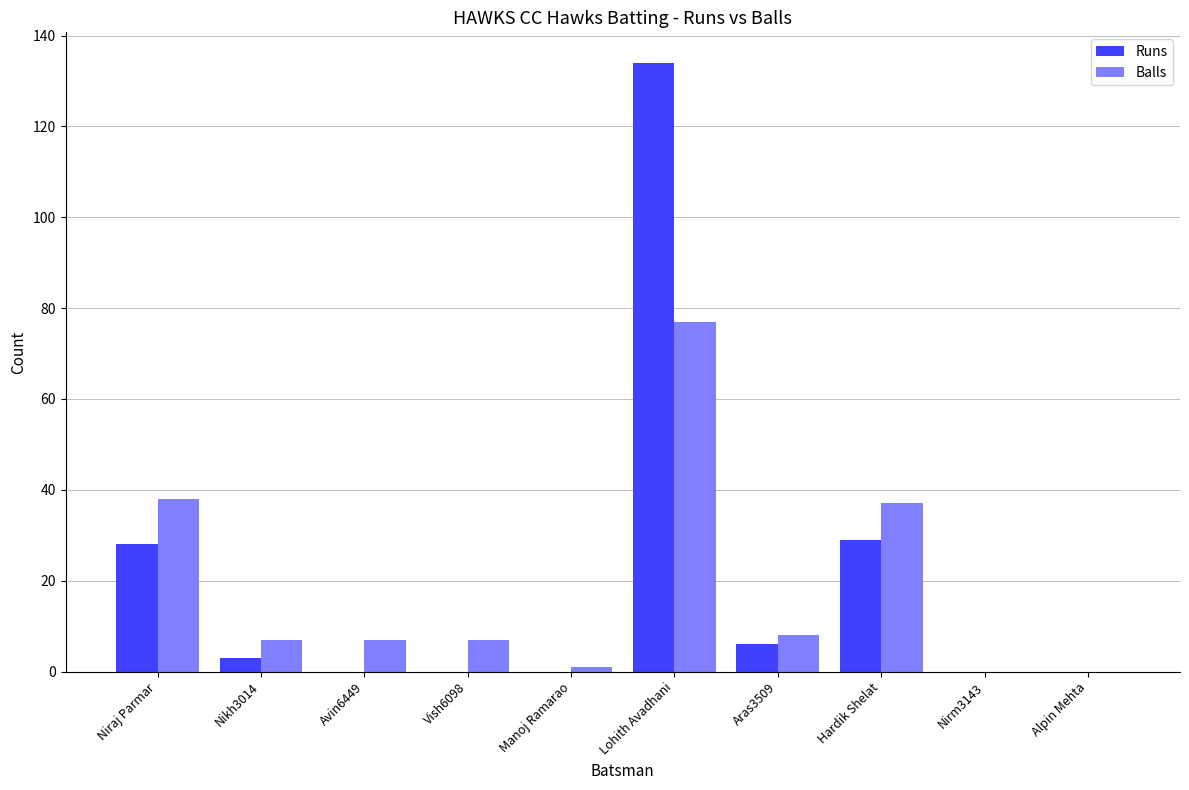

How many categories are shown in the chart?

10